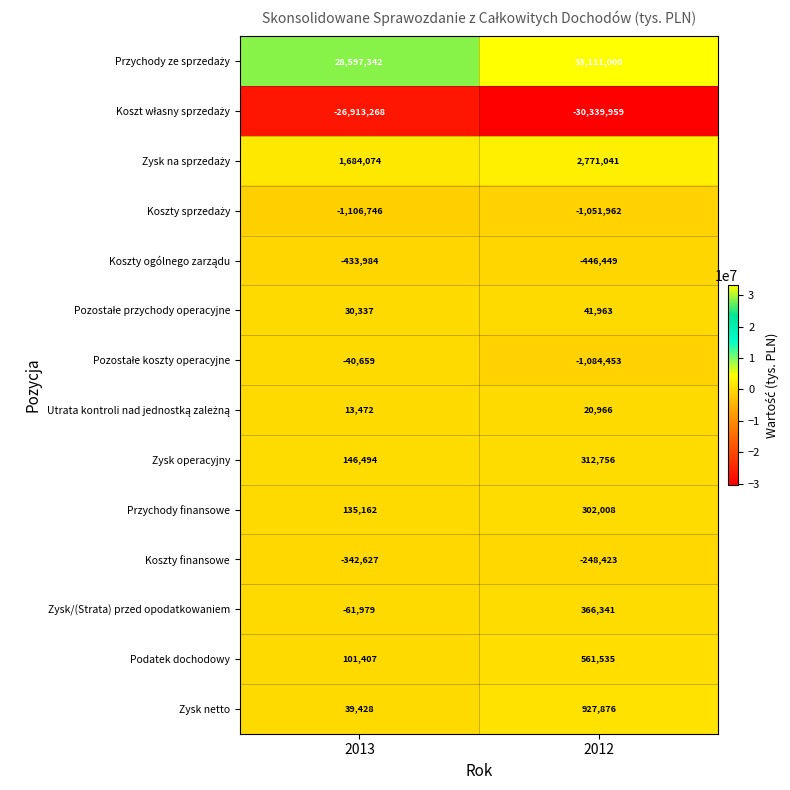

Where is Koszty finansowe nearest to the value -295525?

2013